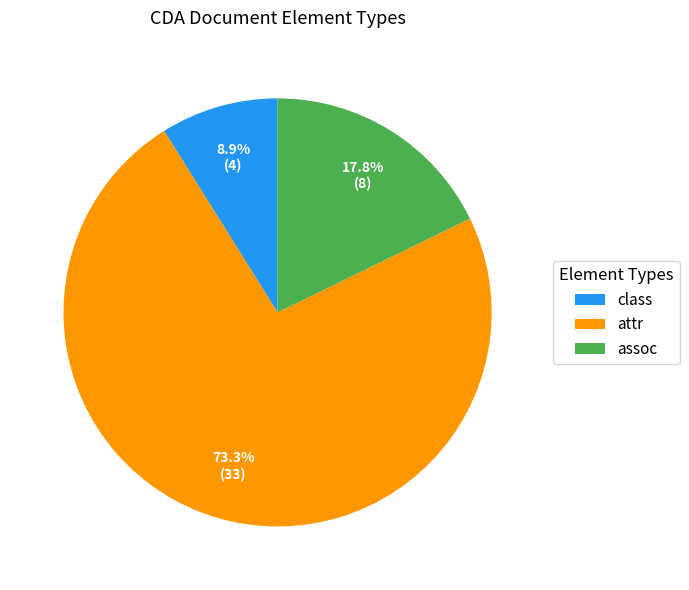

Is it true that assoc is 4% of the pie?

False